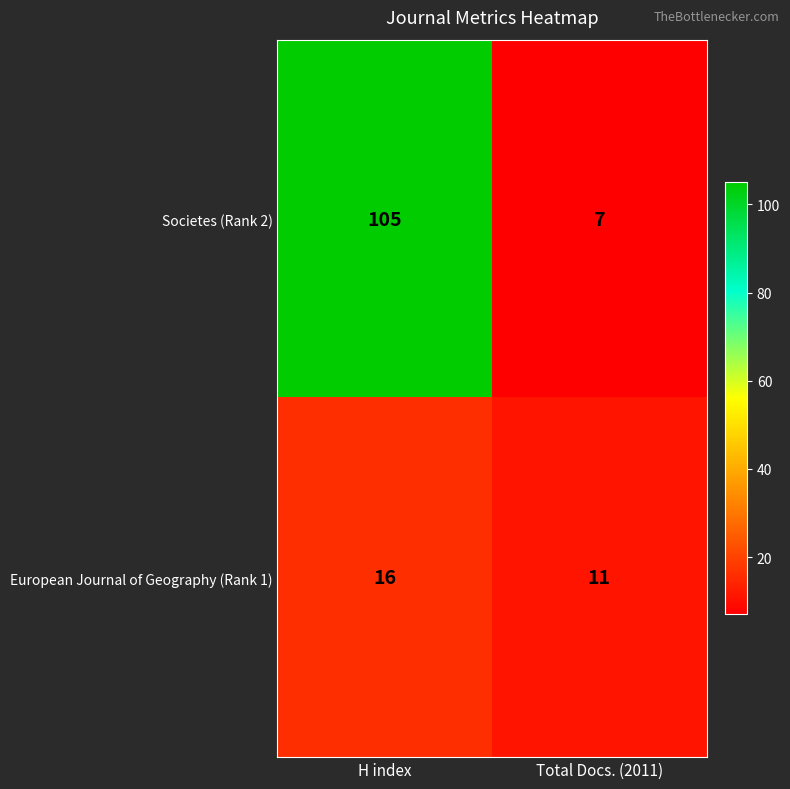

What is the smallest value displayed?

7